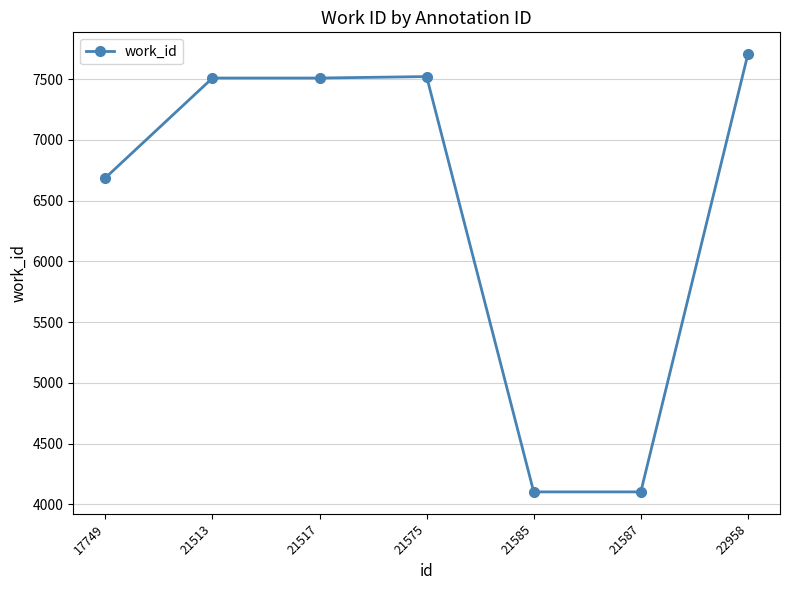

Which label corresponds to the largest value in the chart?

22958